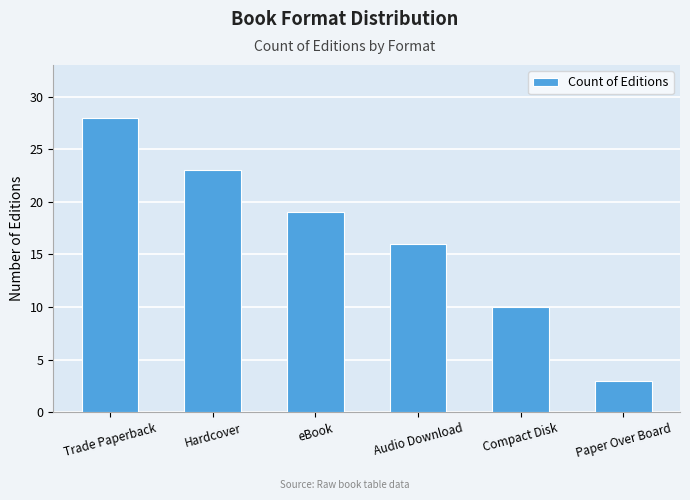

What is the value of the 3rd bar from the left?

19